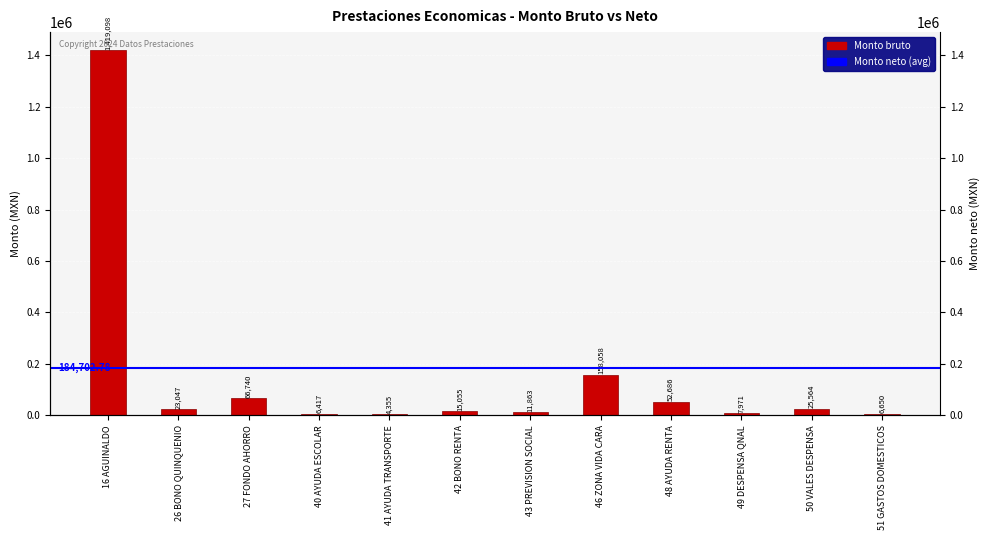

What is the greatest value displayed?

1419098.3